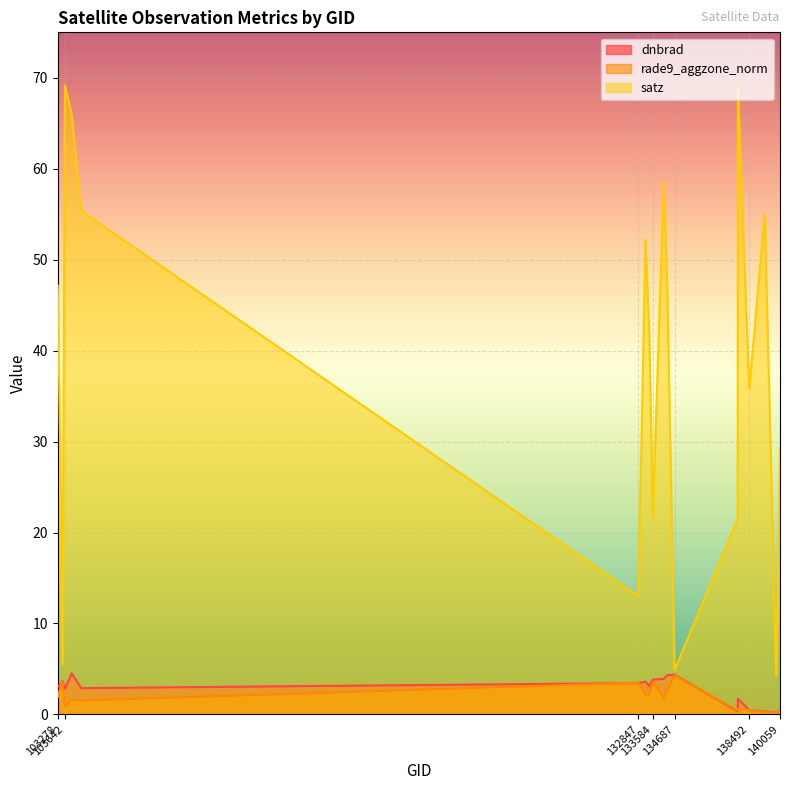

What is the difference between the highest and lowest values at 103988?

64.3